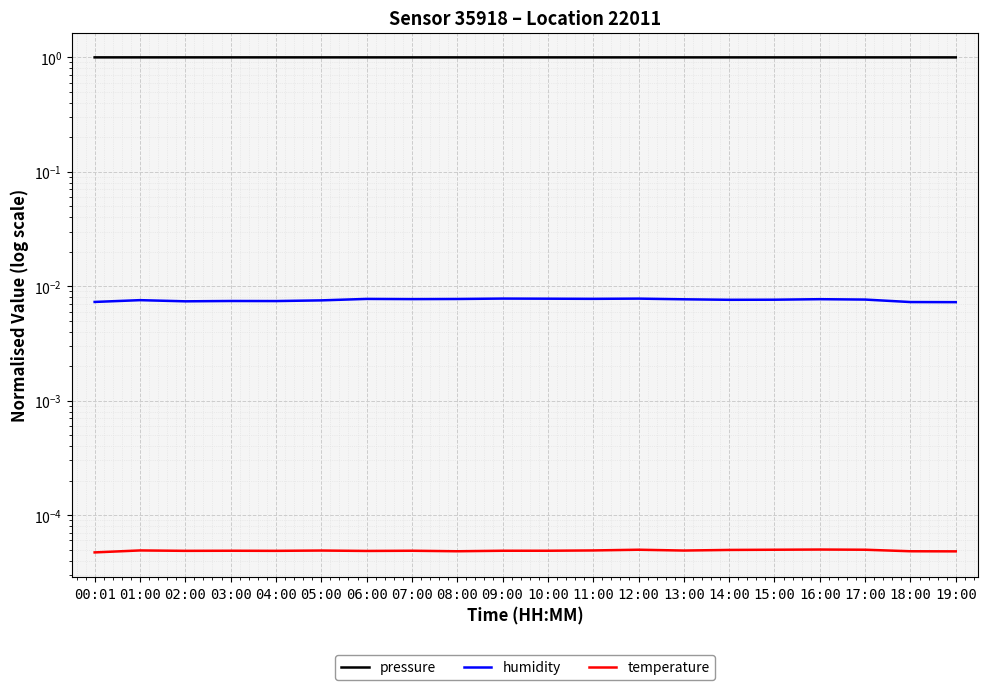

How many humidity values are between 0 and 1?

20